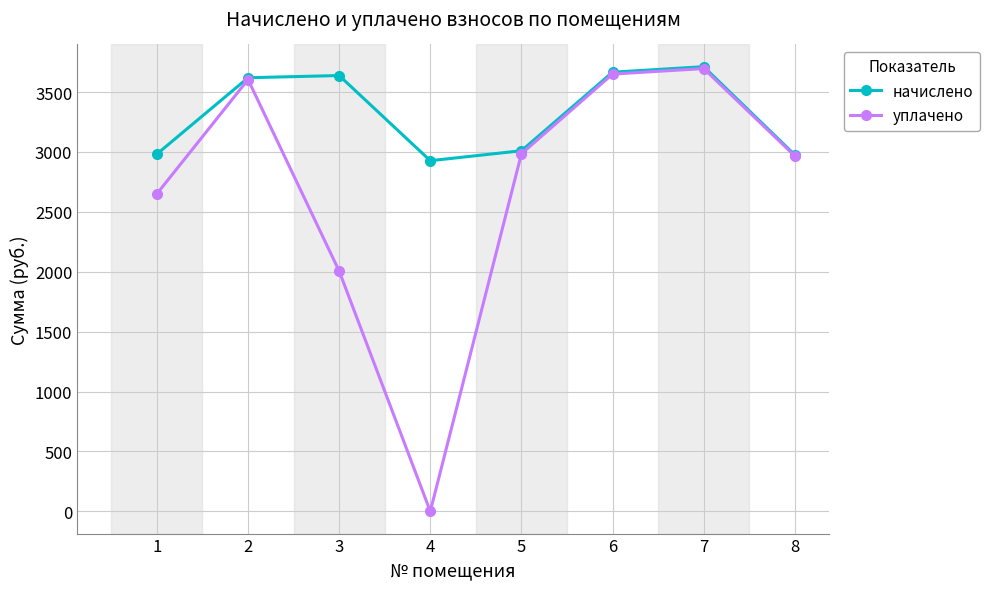

List the series in order of their overall mean, lowest first.

уплачено, начислено